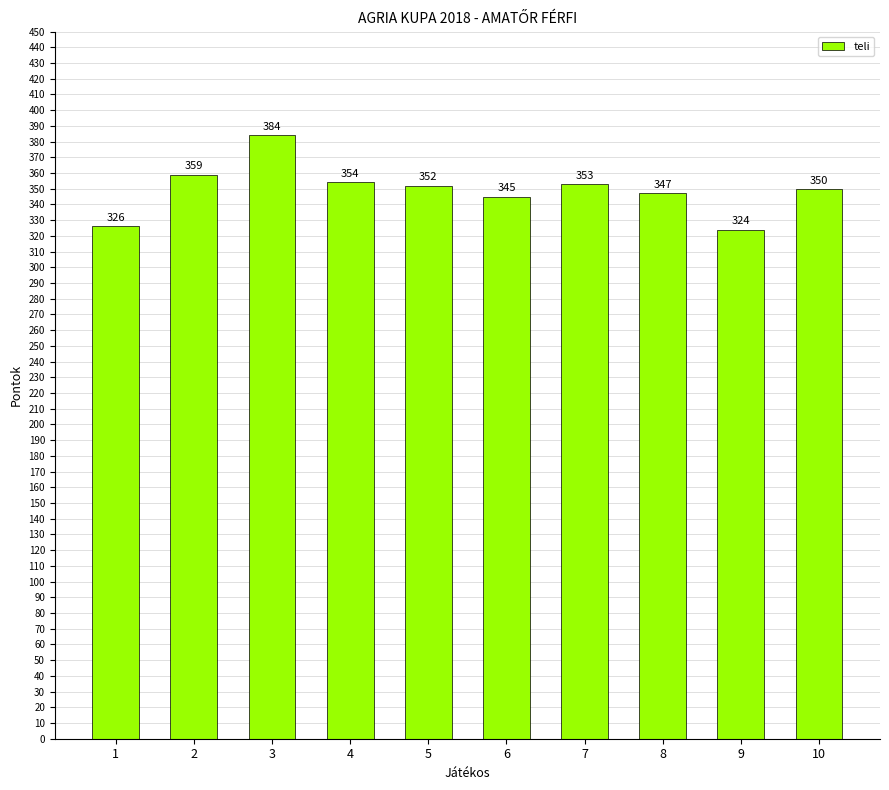

Which label corresponds to the smallest value in the chart?

9